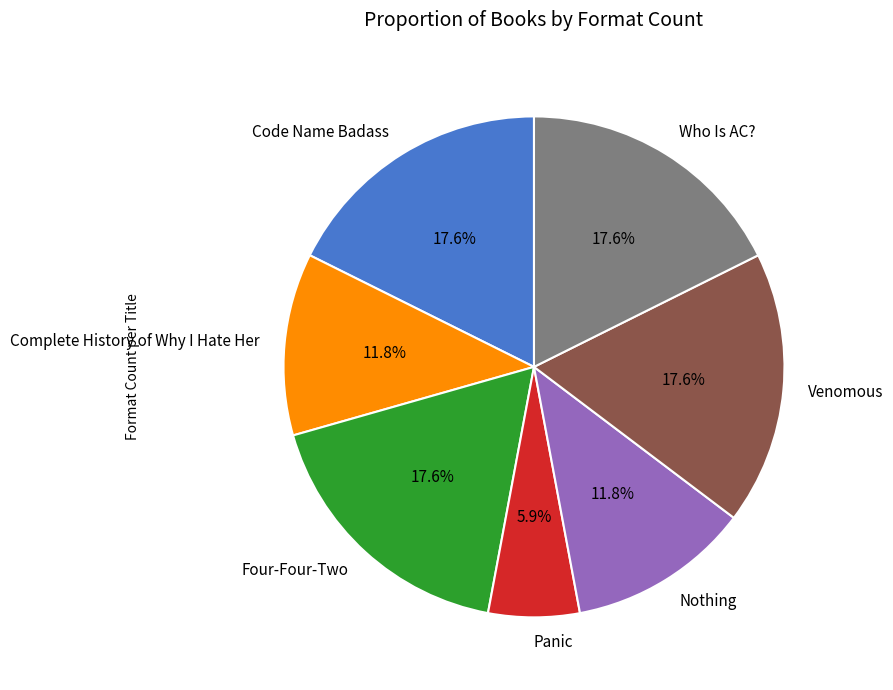

Is there any slice that represents more than half of the pie?

No